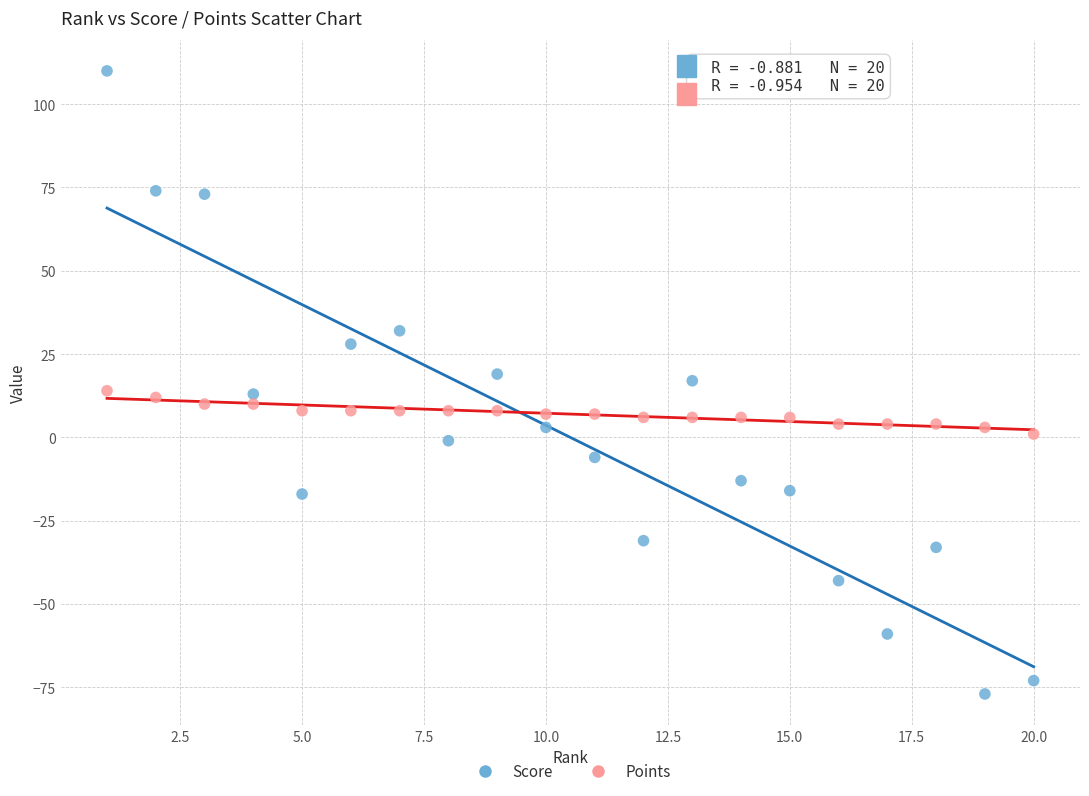

Which series contains the highest Y value?

Score